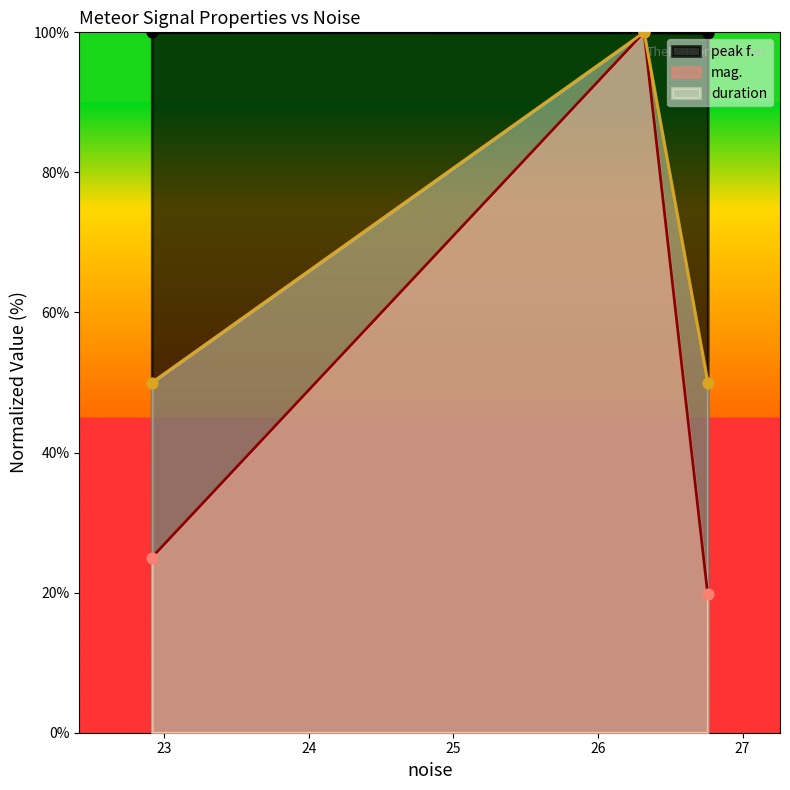

Is the value of peak f. at 26.3186 greater than the value of duration at 26.7594?

Yes